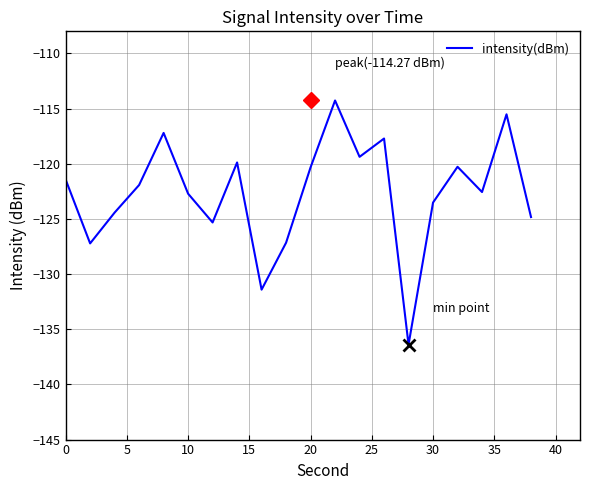

True or false: there are more than 0 points higher than both neighbors.

True